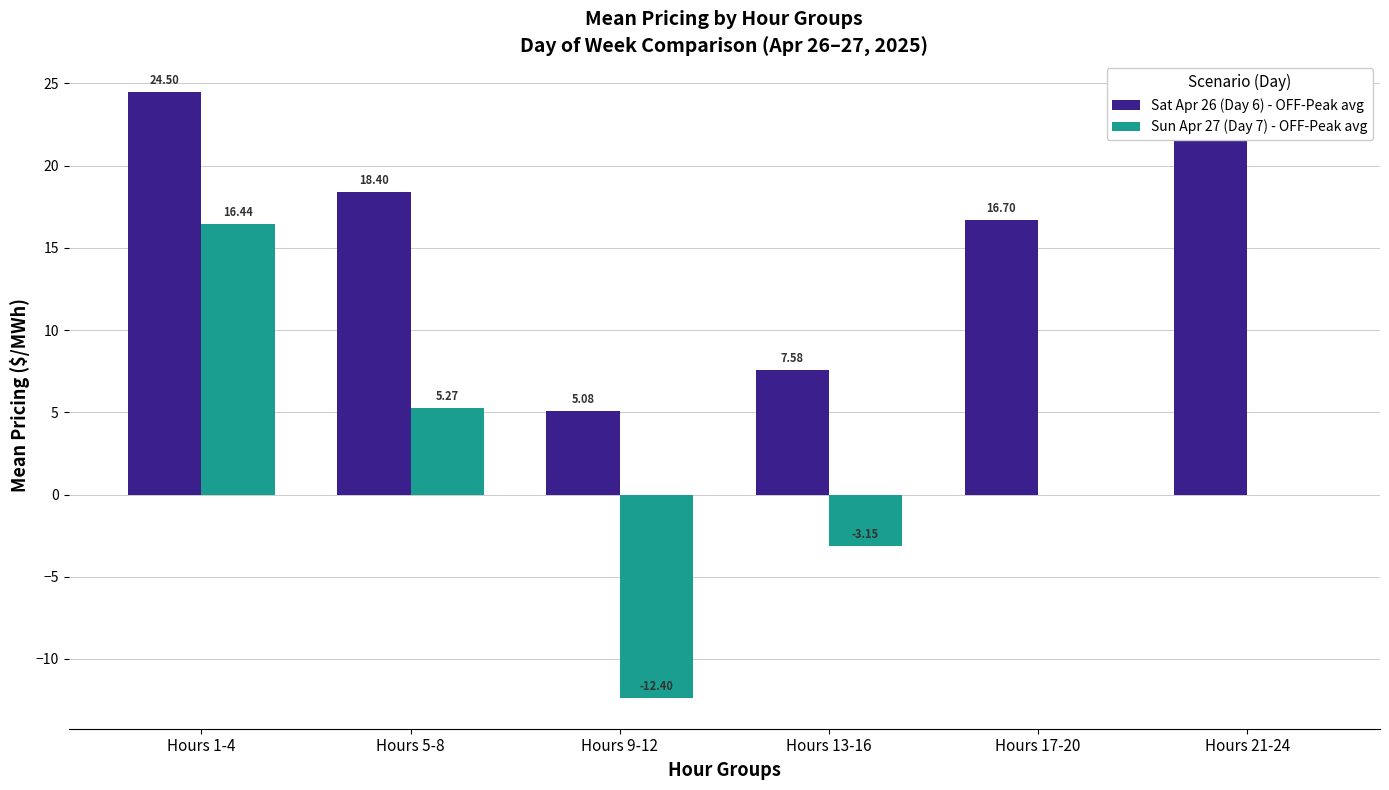

What is the total value across all series at Hours 1-4?

40.9